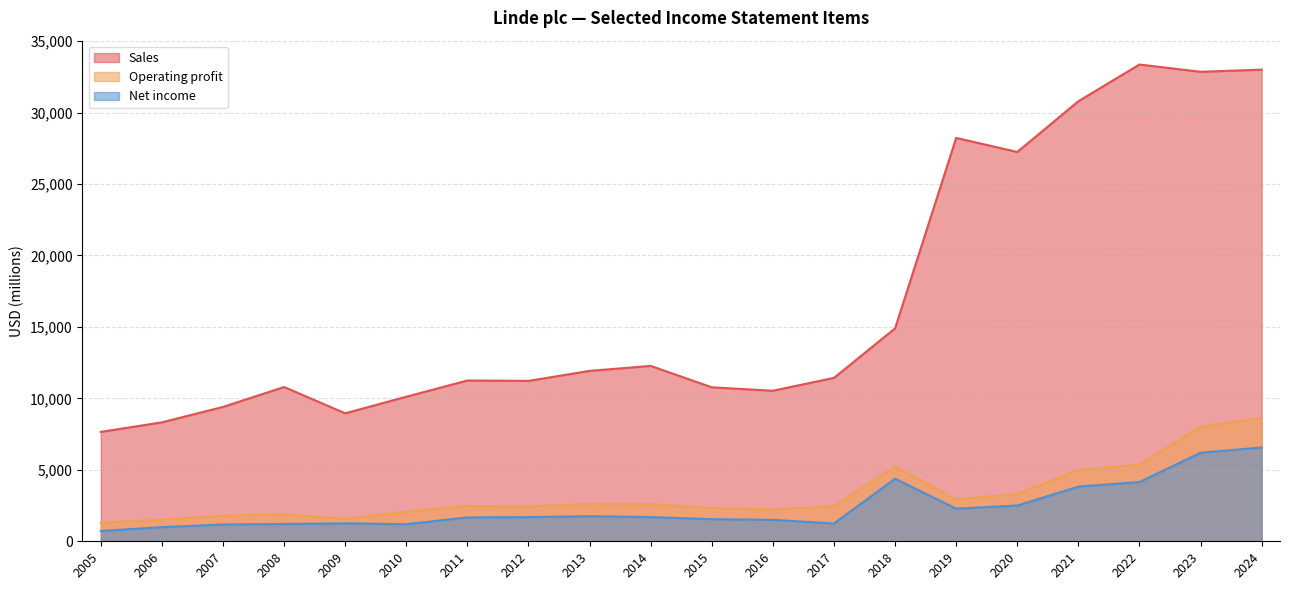

Reading left to right, list all the values displayed in this chart.

Sales: 7656	8324	9402	10796	8956	10116	11252	11224	11925	12273	10776	10534	11437	14900	28228	27243	30793	33364	32854	33005
Operating profit: 1293	1519	1786	1883	1575	2082	2468	2437	2625	2608	2321	2238	2448	5247	2933	3322	4984	5369	8024	8635
Net income: 726	988	1177	1211	1254	1195	1672	1692	1755	1694	1547	1500	1247	4381	2285	2501	3826	4147	6199	6565